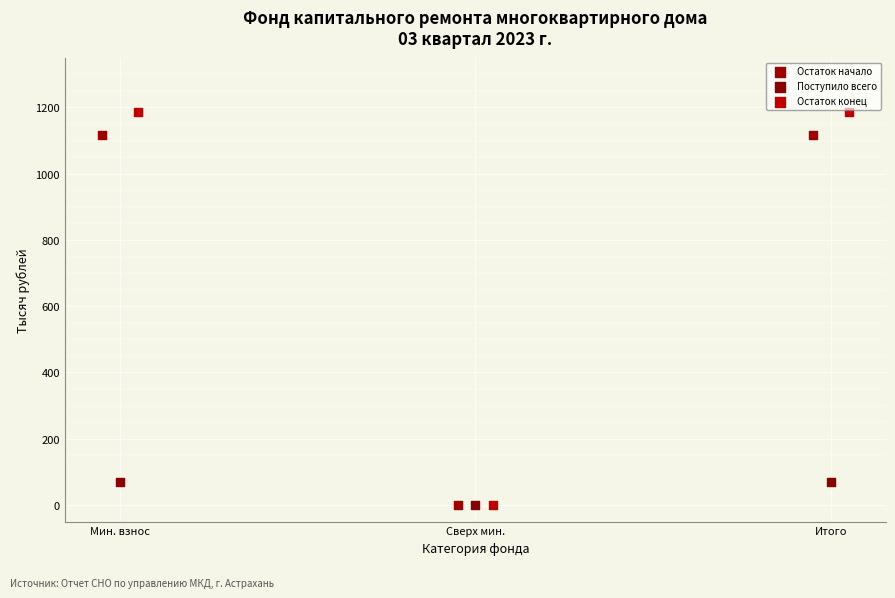

Which series reaches the maximum Y coordinate?

Остаток конец